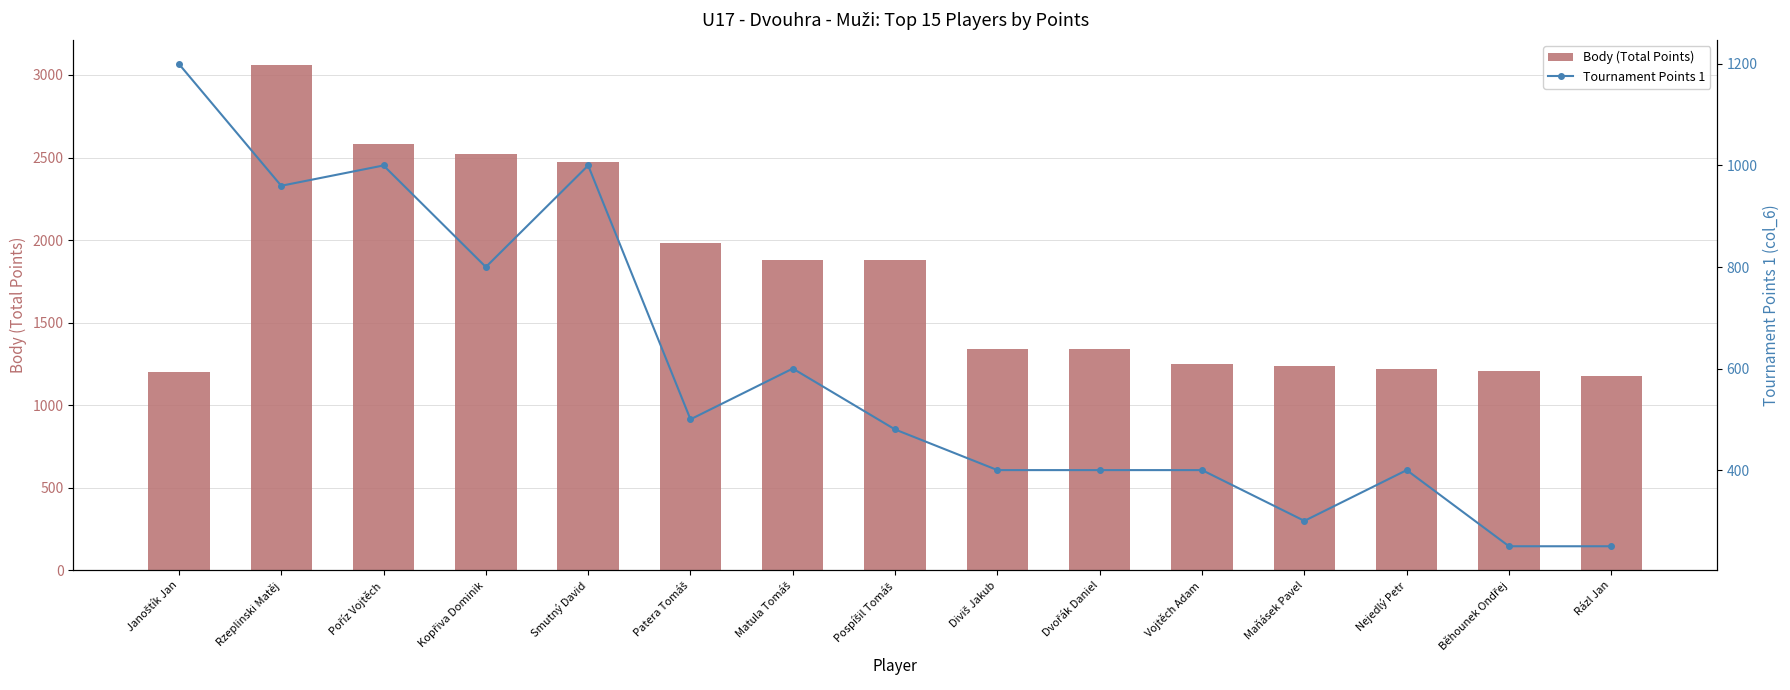

What is the greatest value displayed?

3060